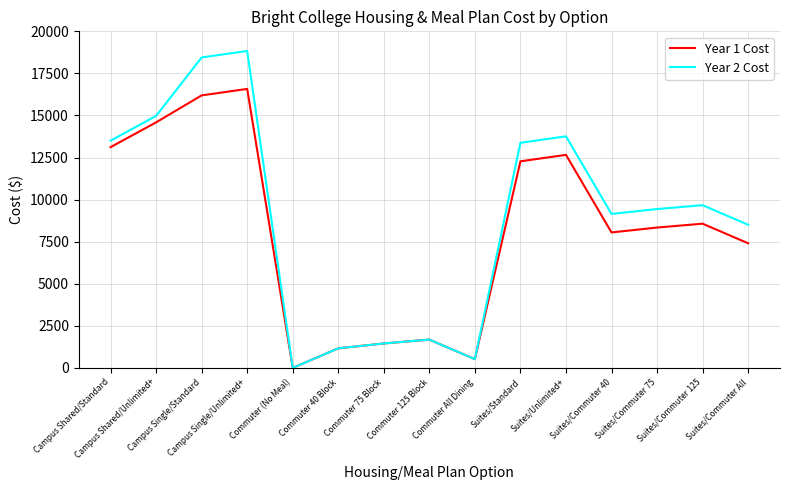

List the series in order of their peak value, highest first.

Year 2 Cost, Year 1 Cost